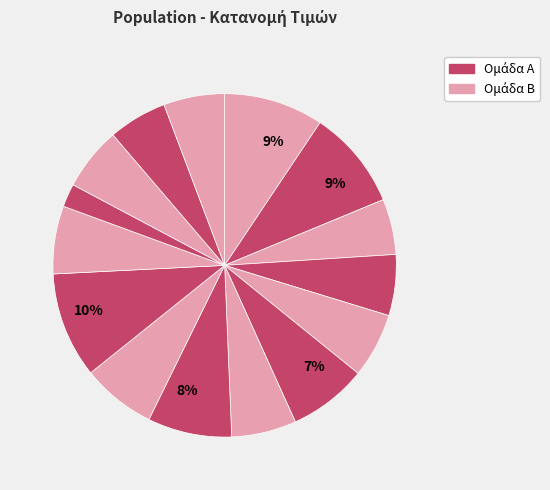

How many slices are in this pie chart?

15